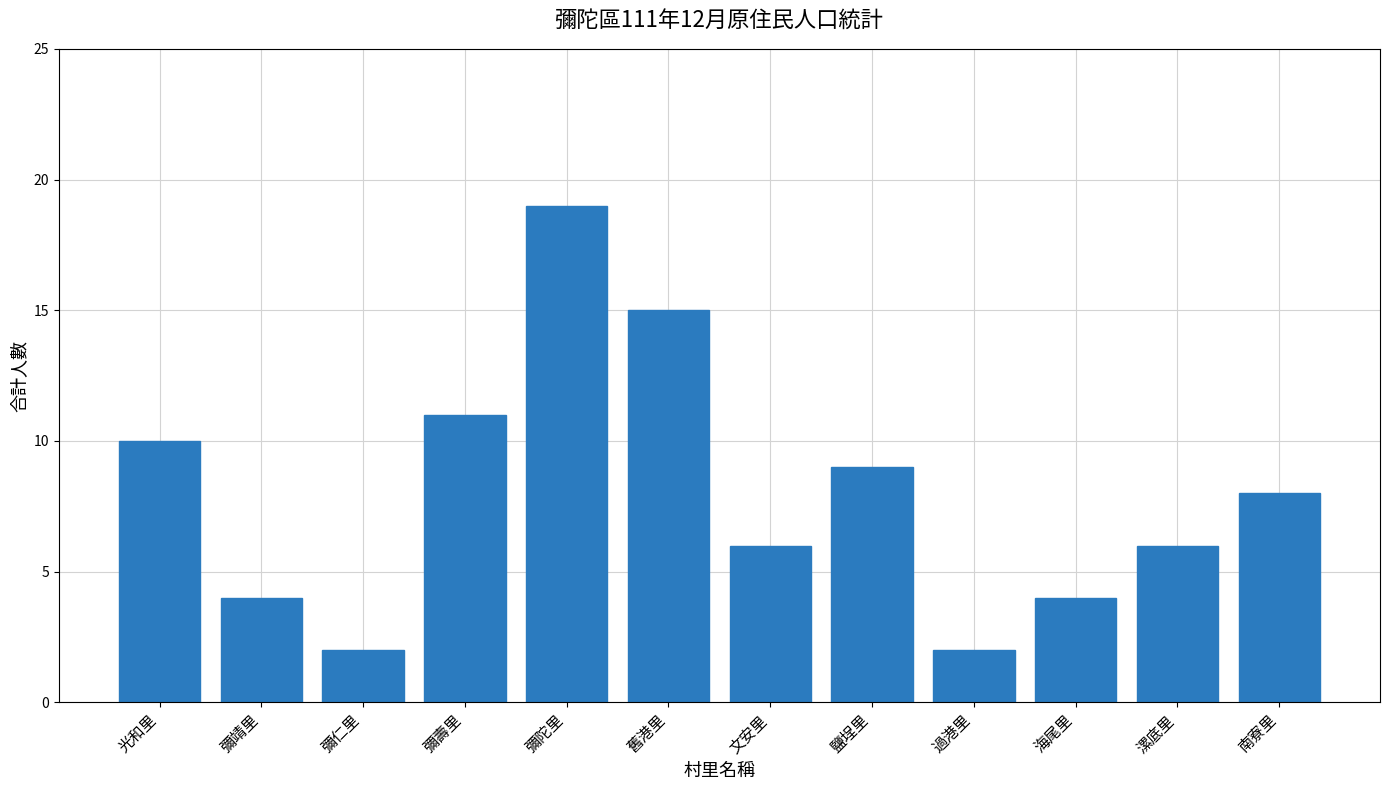

What is the sum of all values?

96